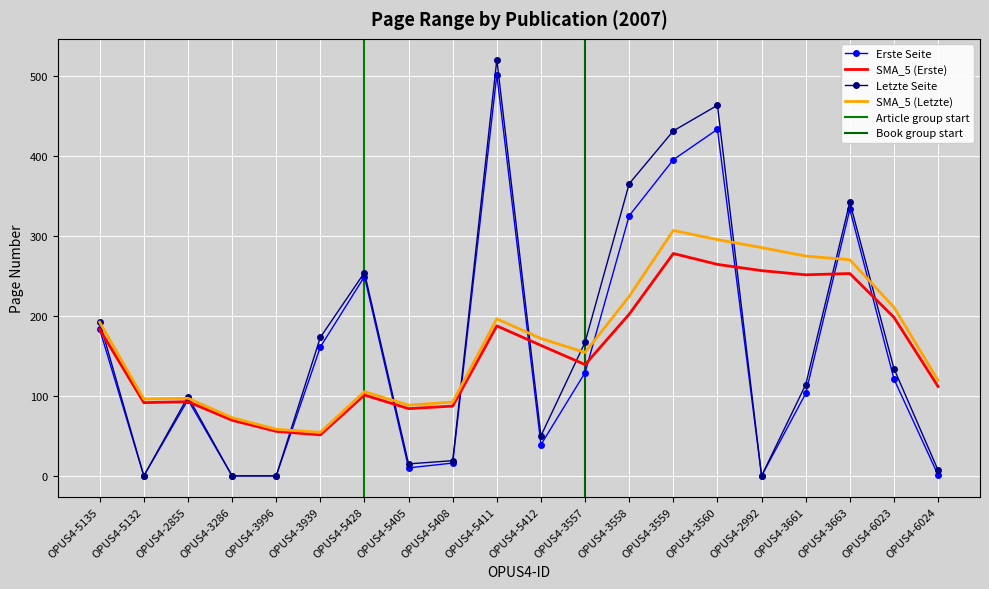

The value of Letzte Seite at OPUS4-3663 is 231.0. True or false?

False